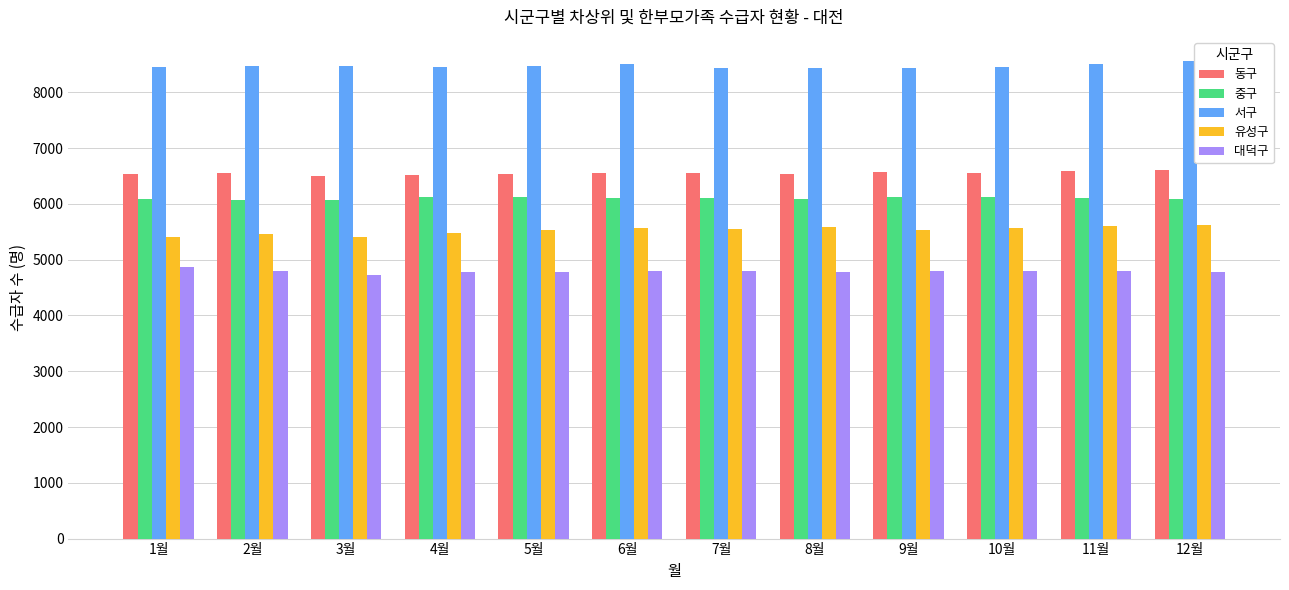

How many distinct data groups are displayed?

5